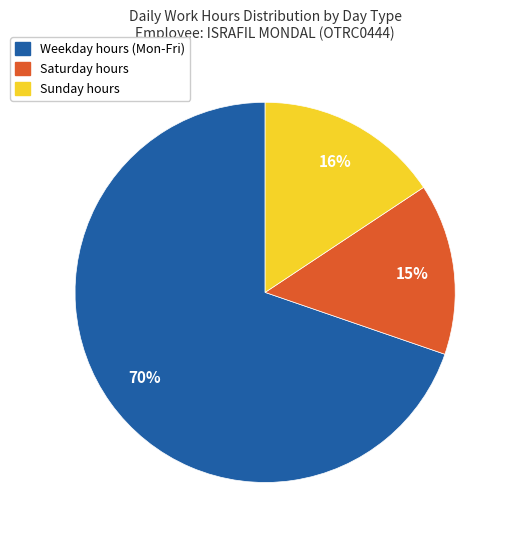

Is there any slice that represents more than half of the pie?

Yes